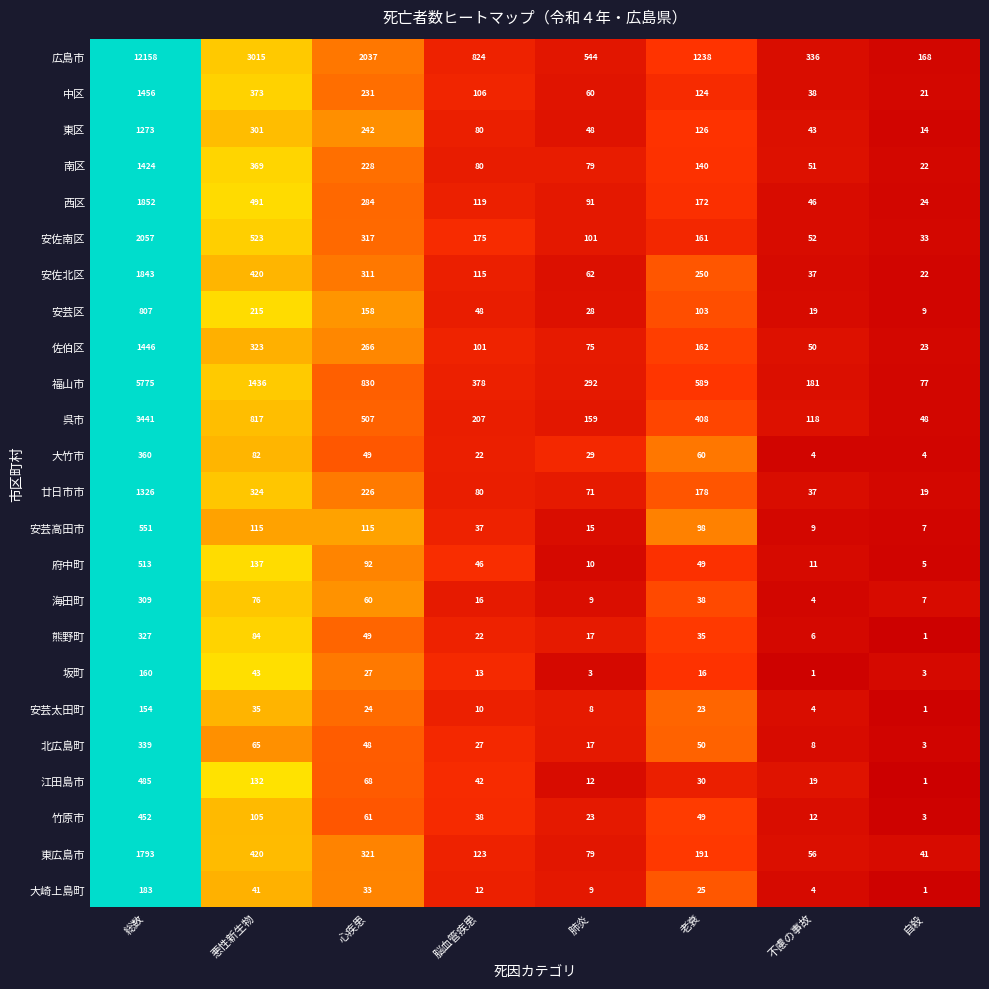

What is the difference between the 北広島町 values at 総数 and 肺炎?

322